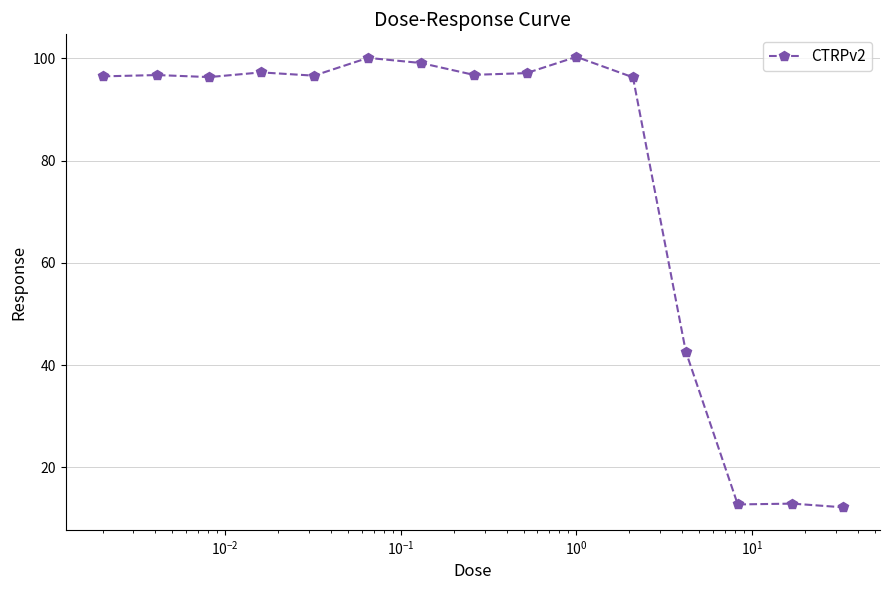

What is the difference between the second highest and minimum values?

87.9